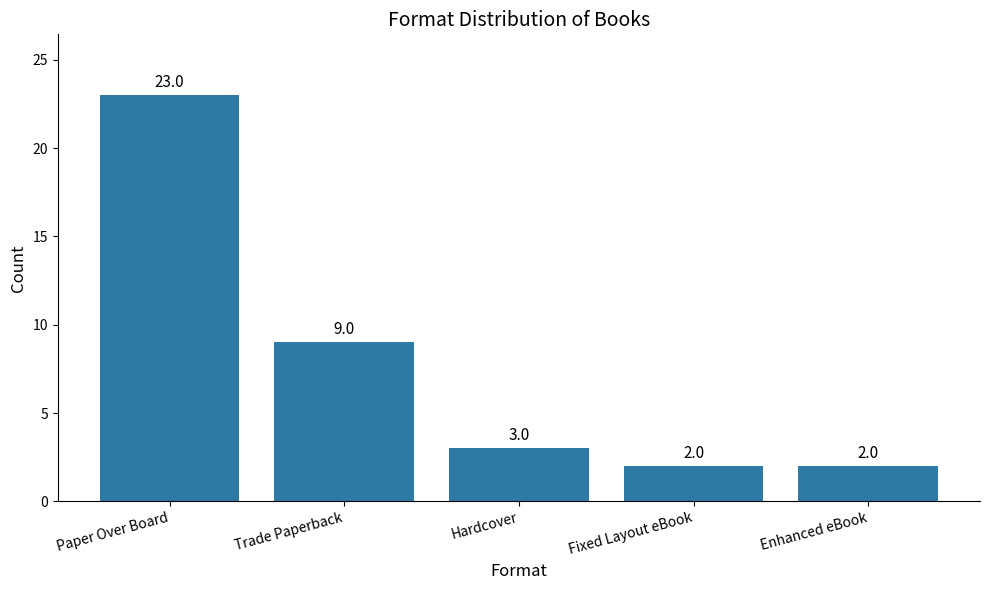

What is the value of the 3rd bar from the left?

3